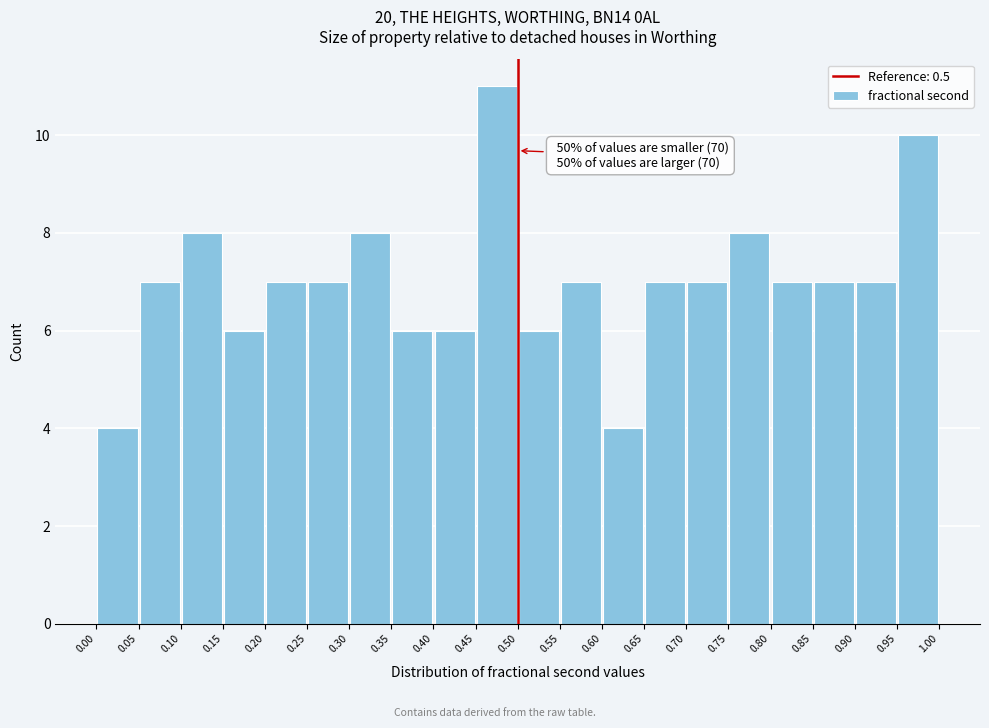

Which range on the x-axis has the tallest bar?

0.45 to 0.50